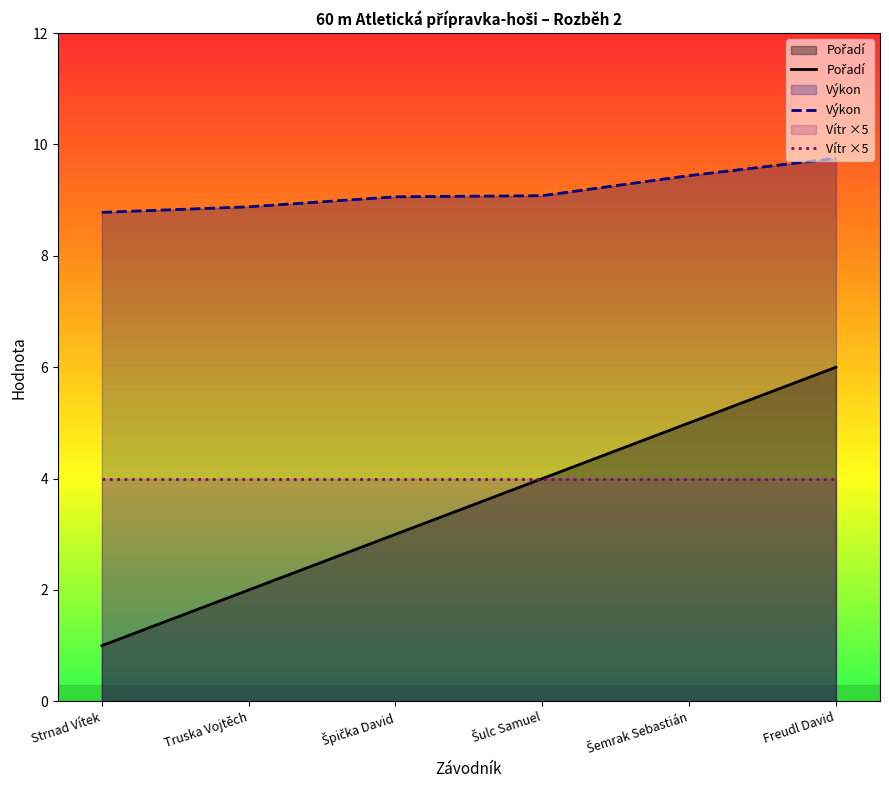

Reading left to right, transcribe all the data shown in this chart.

Pořadí: Strnad Vítek=1.0	Truska Vojtěch=2.0	Špička David=3.0	Šulc Samuel=4.0	Šemrak Sebastián=5.0	Freudl David=6.0
Výkon: Strnad Vítek=8.8	Truska Vojtěch=8.9	Špička David=9.1	Šulc Samuel=9.1	Šemrak Sebastián=9.4	Freudl David=9.8
Vítr ×5: Strnad Vítek=4.0	Truska Vojtěch=4.0	Špička David=4.0	Šulc Samuel=4.0	Šemrak Sebastián=4.0	Freudl David=4.0